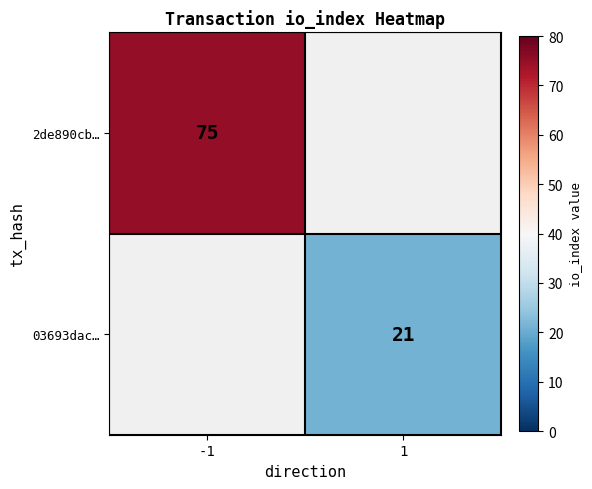

Is the value of 03693dac… at 1 greater than the value of 2de890cb… at -1?

No